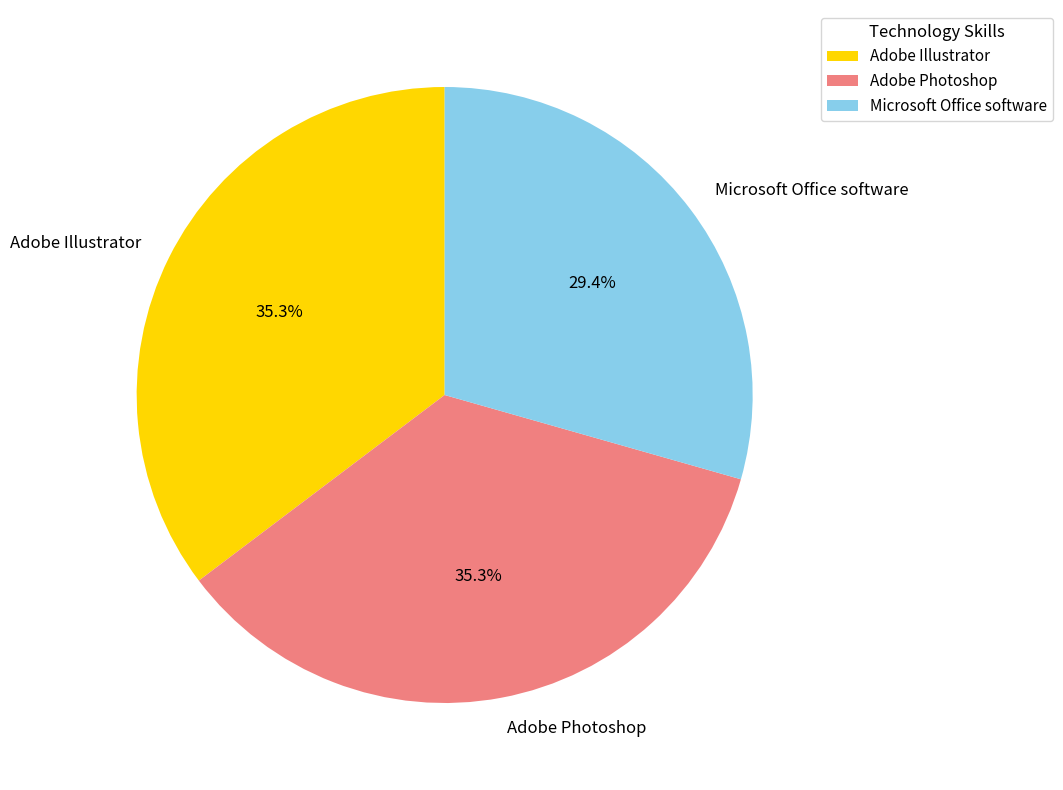

Between Adobe Photoshop and Microsoft Office software, which is larger?

Adobe Photoshop